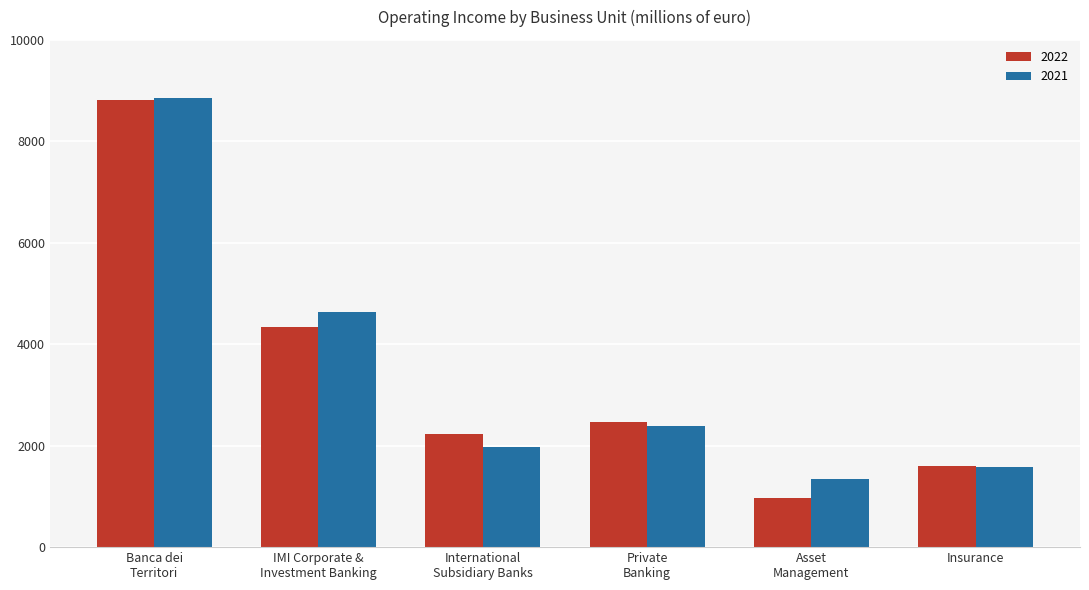

What is the difference between the highest and lowest values at Insurance?

35